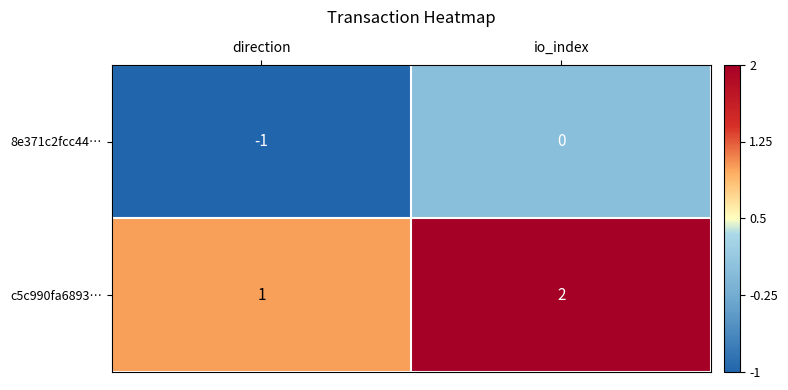

What is the spread (max minus min) of values at direction?

2